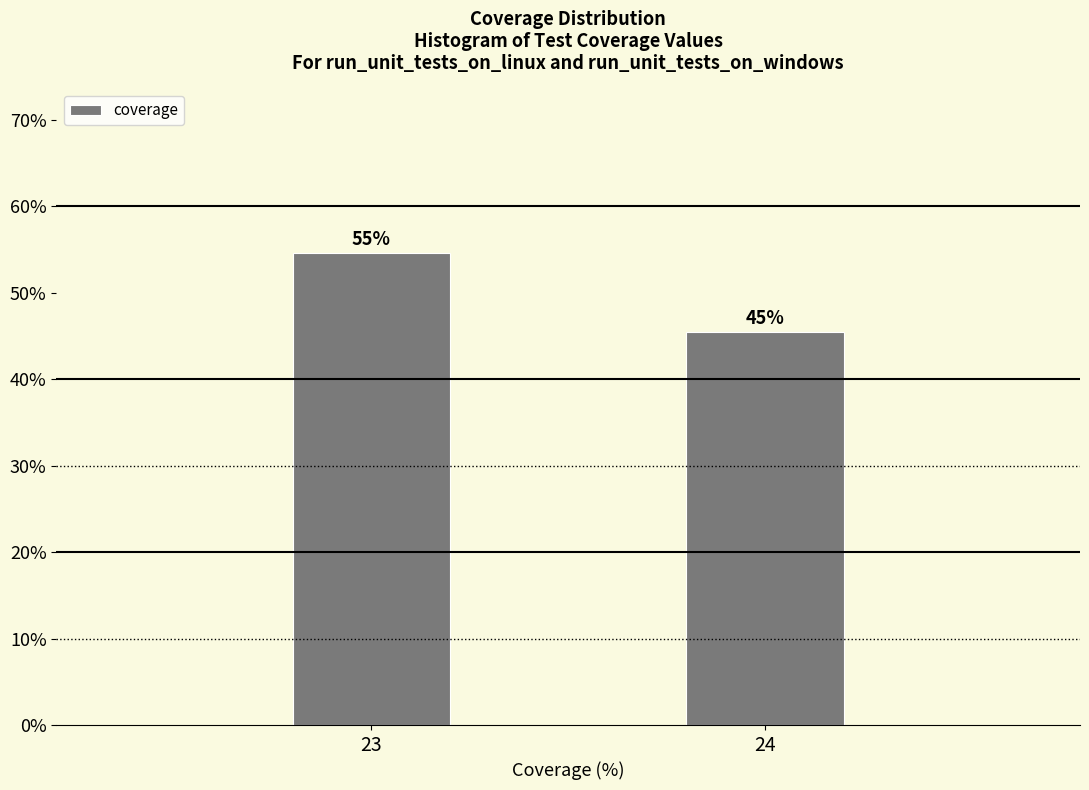

Does the chart contain any negative values?

No